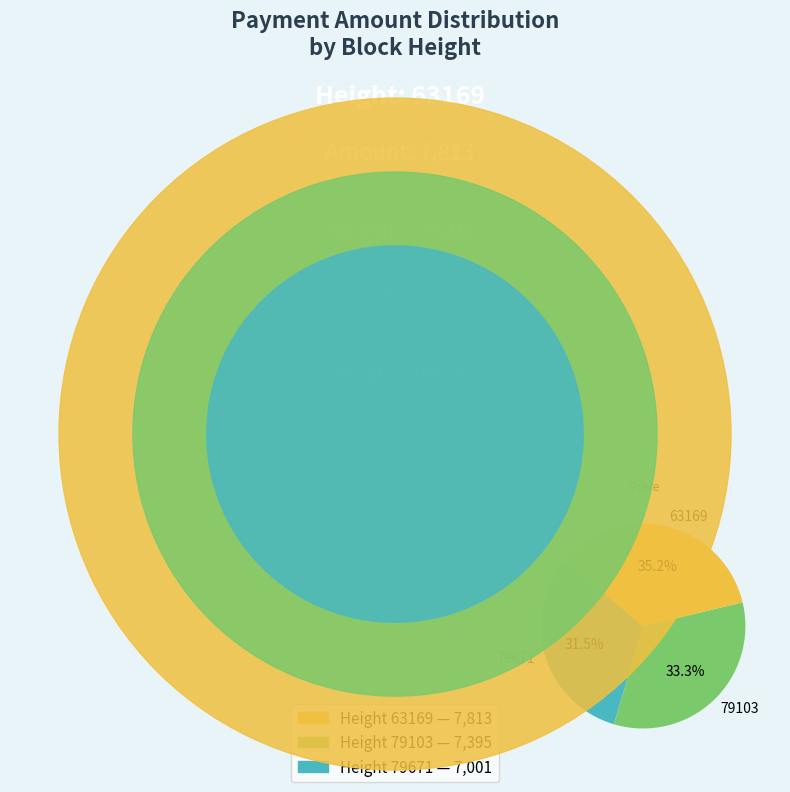

How many slices are in this pie chart?

3